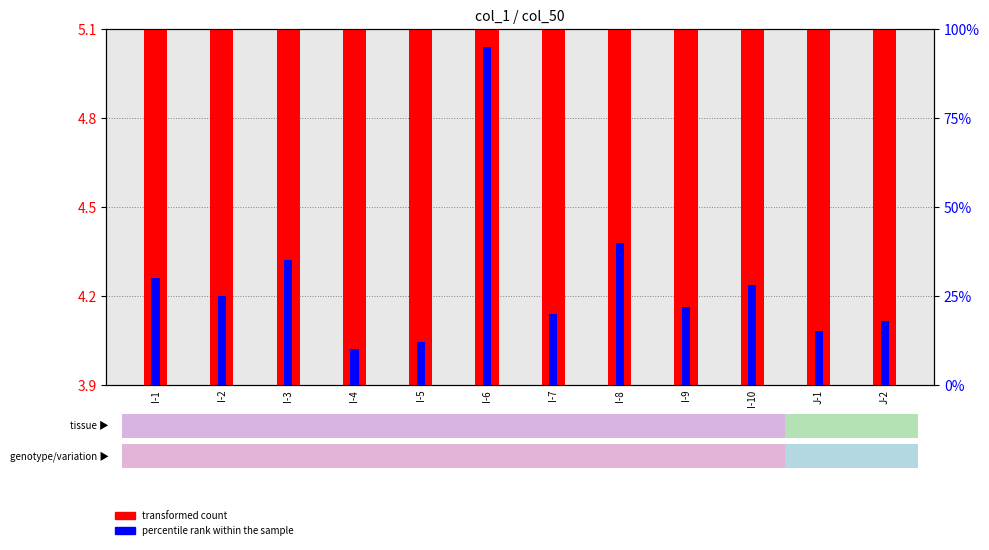

What position from the left is J-1?

11